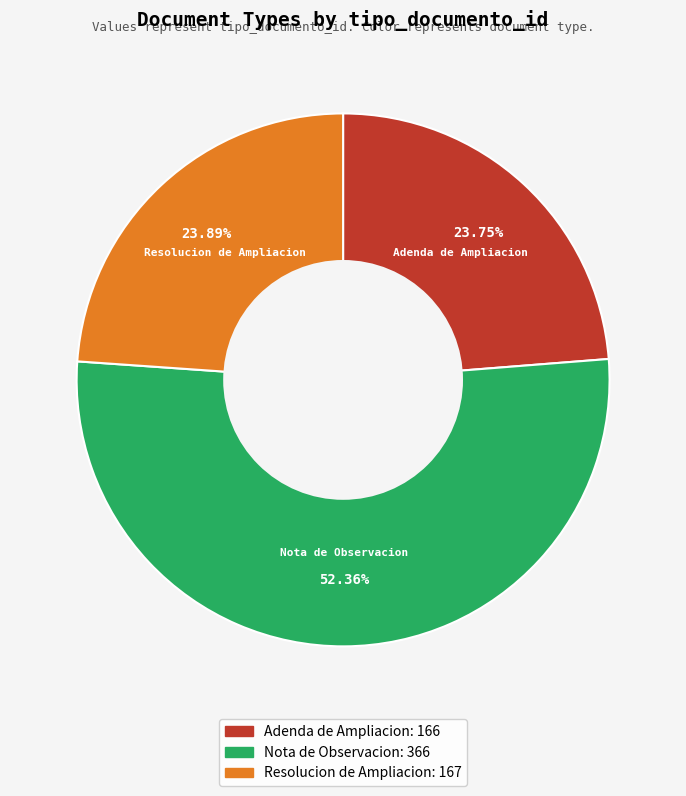

Which slice represents more than half of the pie?

Nota de Observacion